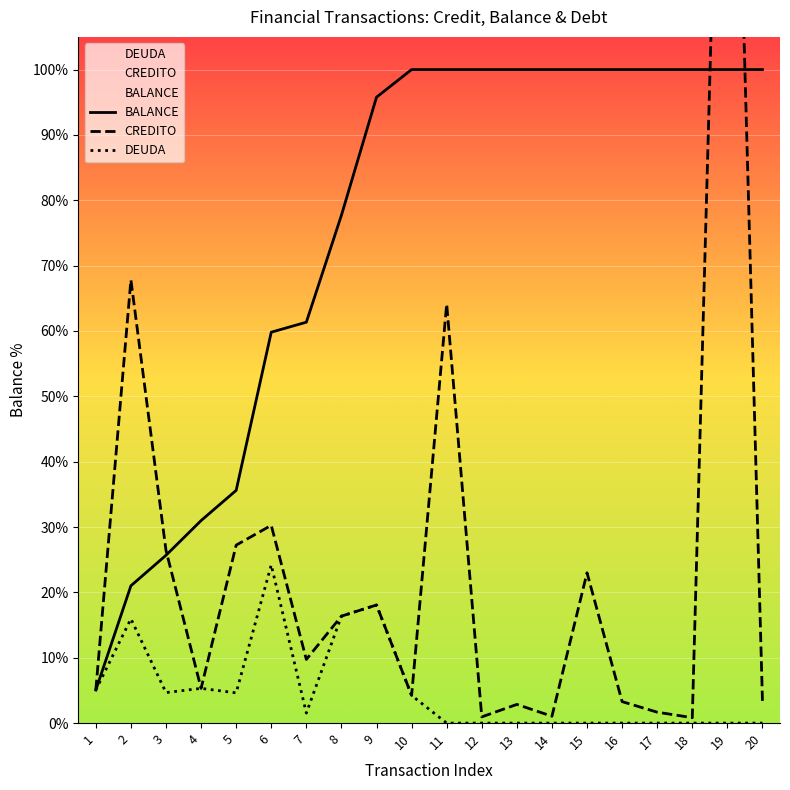

Reading left to right, extract all data points from this chart.

CREDITO: 1=67760.0	2=908668.4	3=354000.0	4=71149.9	5=364801.2	6=405370.0	7=130450.0	8=219211.0	9=242087.9	10=56640.0	11=858969.8	12=12684.0	13=38260.0	14=14036.1	15=308106.1	16=44000.0	17=22347.7	18=11076.0	19=2633808.5	20=45488.2
BALANCE: 1=67760.0	2=281463.7	3=344003.7	4=415153.5	5=477079.2	6=801375.2	7=821873.2	8=1041084.2	9=1283172.1	10=1339812.1	11=1339812.1	12=1339812.1	13=1339812.1	14=1339812.1	15=1339812.1	16=1339812.1	17=1339812.1	18=1339812.1	19=1339812.1	20=1339812.1
DEUDA: 1=67760.0	2=213703.7	3=62540.0	4=71149.9	5=61925.7	6=324296.0	7=20498.0	8=219211.0	9=242087.9	10=56640.0	11=0.0	12=0.0	13=0.0	14=0.0	15=0.0	16=0.0	17=0.0	18=0.0	19=0.0	20=0.0